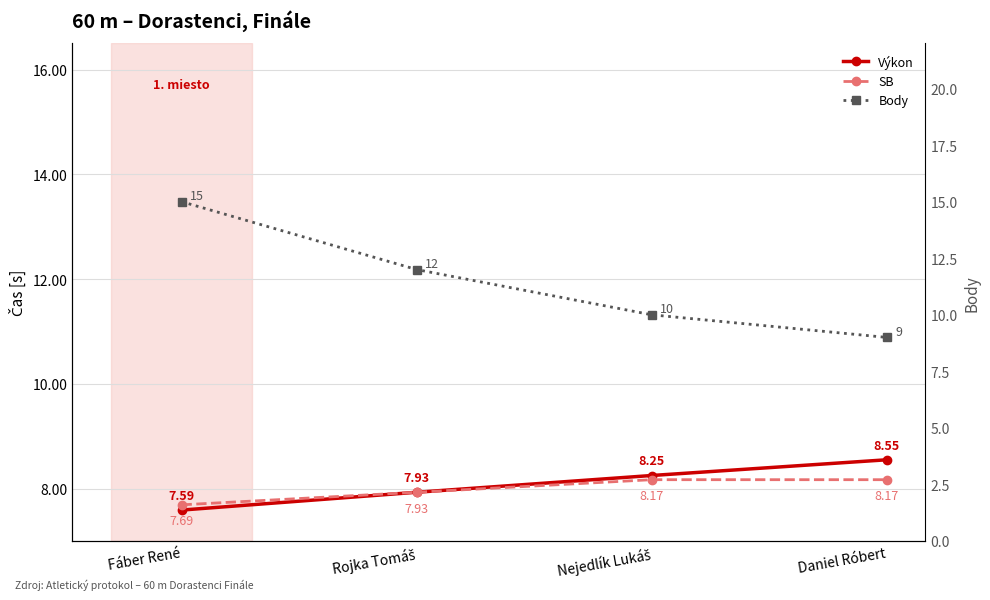

What is the sum of all Výkon values?

32.3